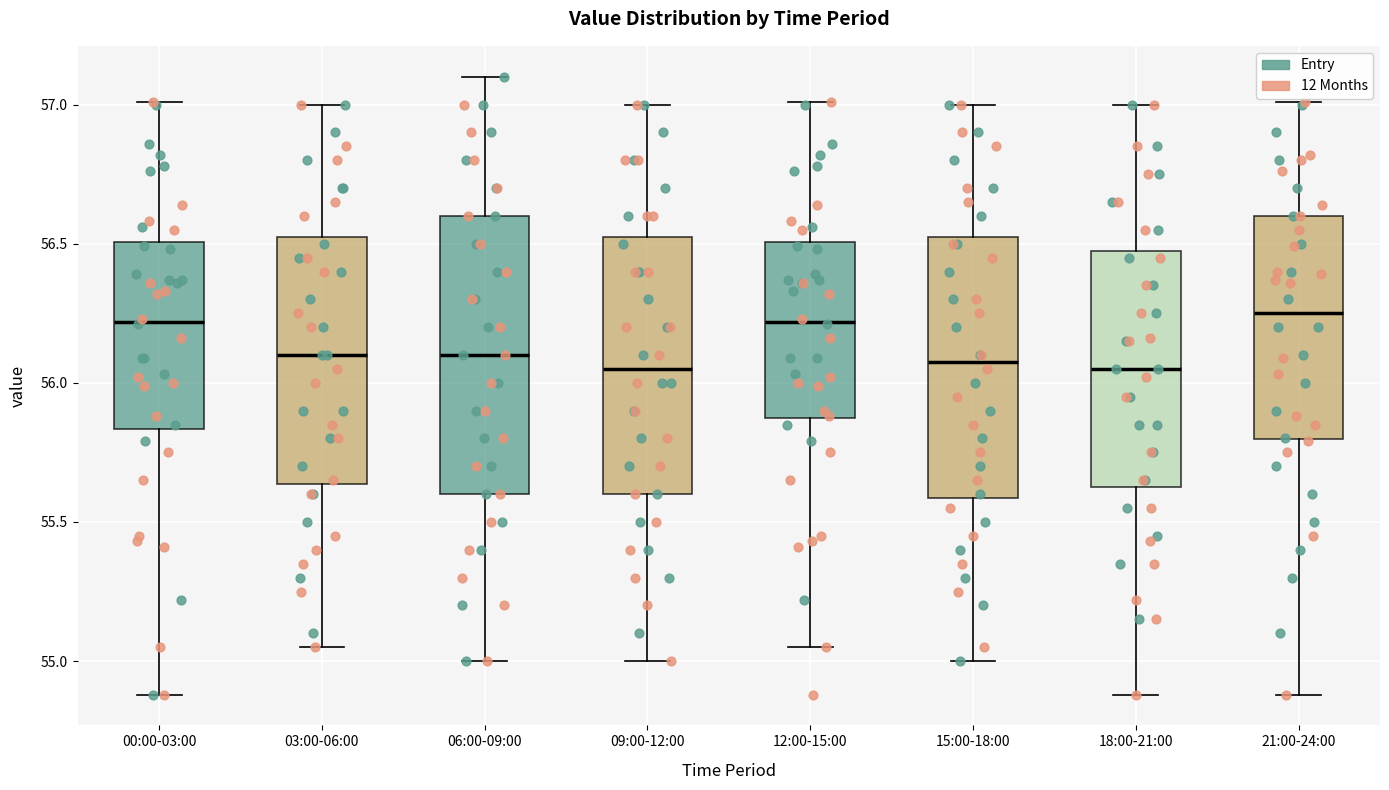

Comparing the boxes themselves (not the whiskers), which one is the tallest?

06:00-09:00